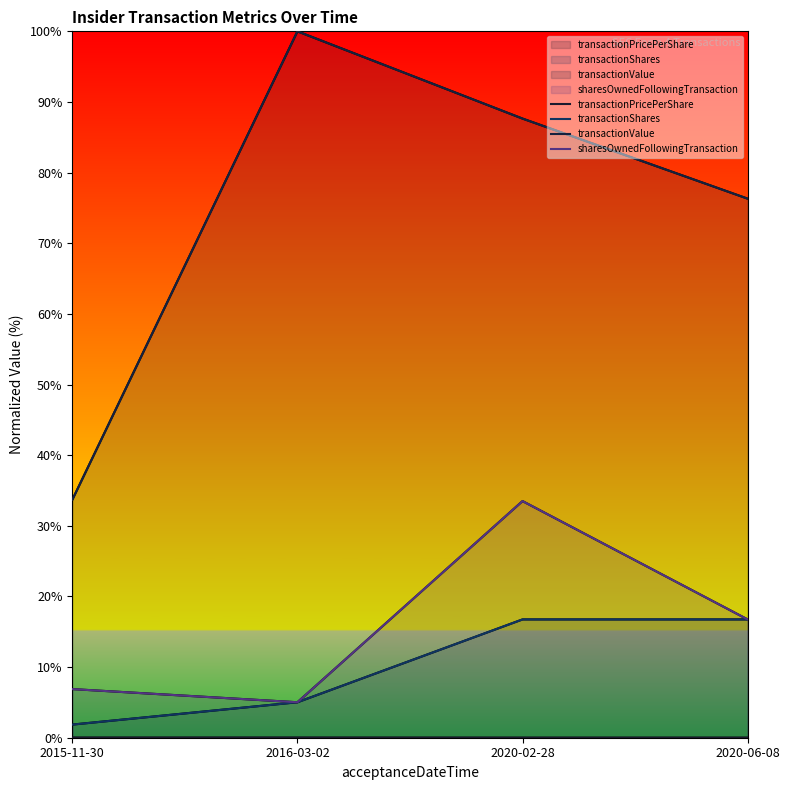

What position from the left is 2020-06-08?

4